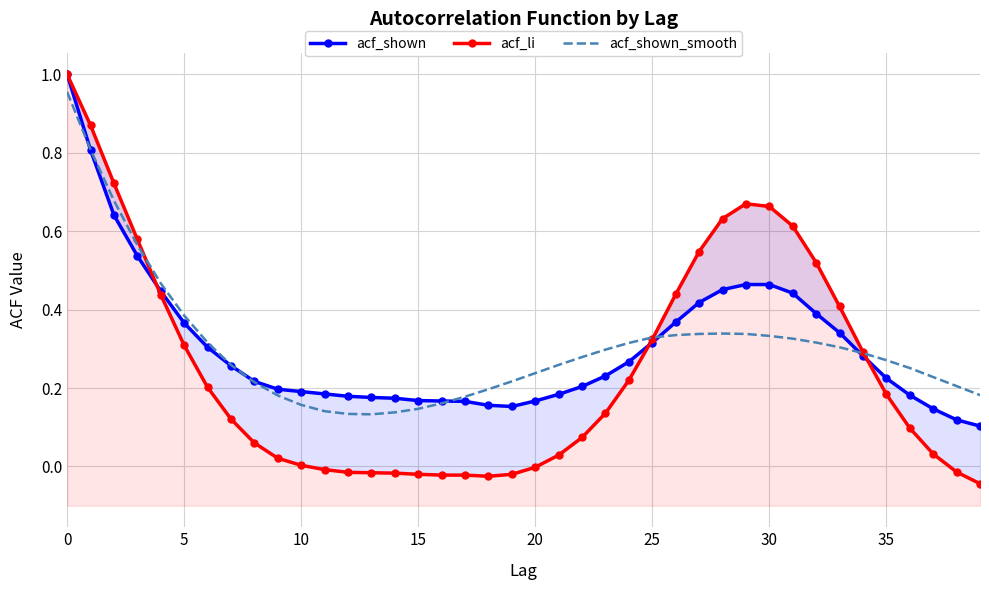

What is the value of the acf_shown_smooth point at the 35th from the left?

0.3